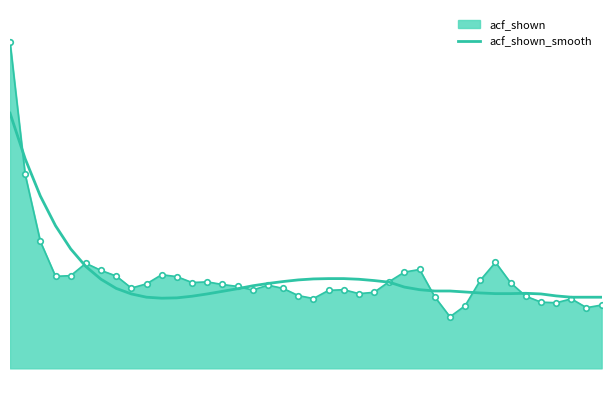

What is the minimum value shown in the chart?

0.2